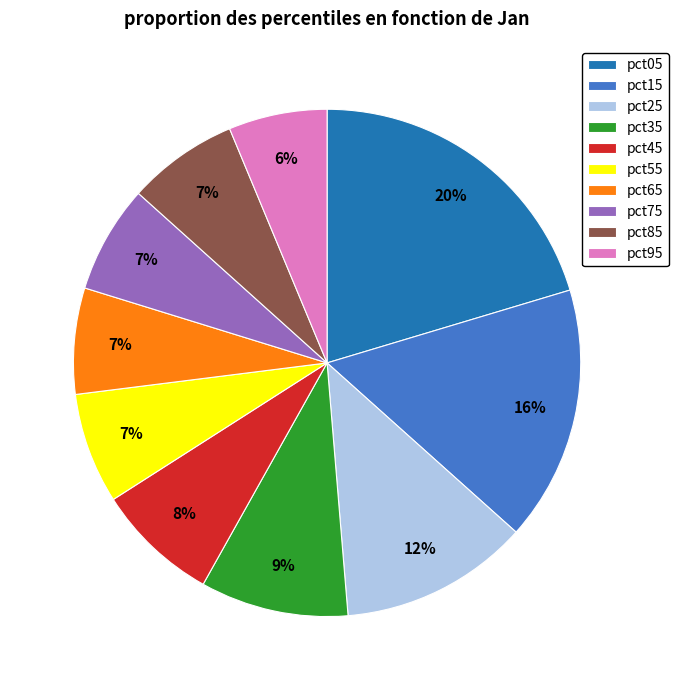

To the nearest percent, what is the average slice percentage?

10%